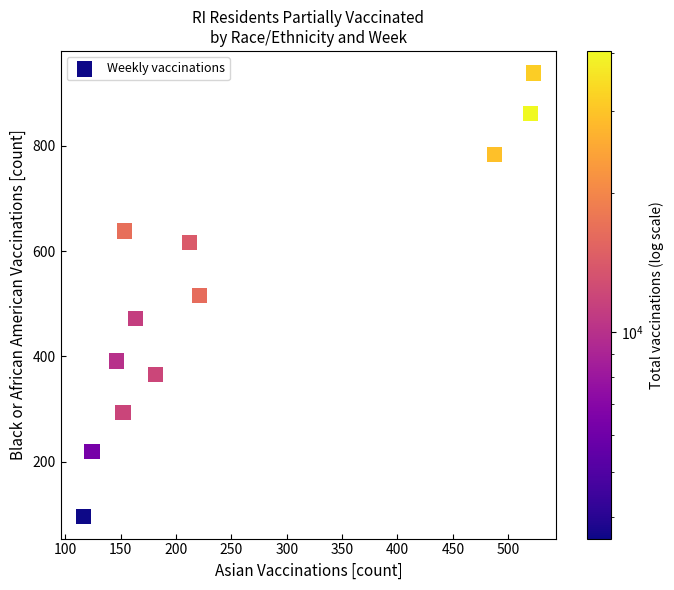

What is the average X value?

250